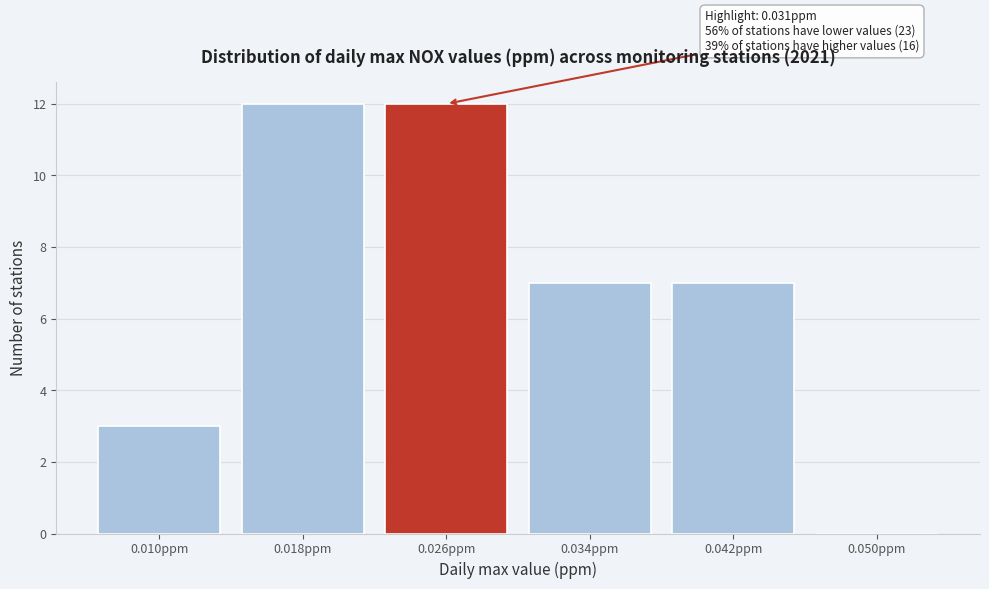

Reading left to right, extract all data points from this chart.

0.010ppm=3	0.018ppm=12	0.026ppm=12	0.034ppm=7	0.042ppm=7	0.050ppm=0